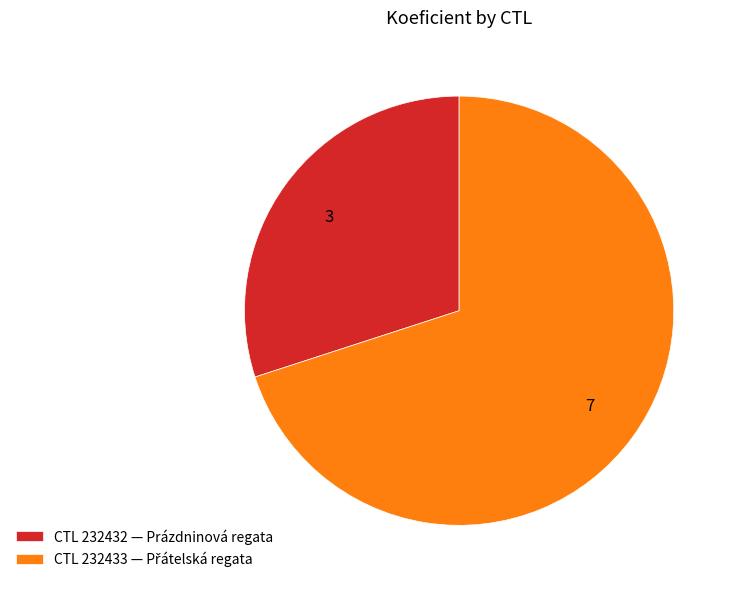

The CTL 232432 — Prázdninová regata slice represents 38% of the pie. True or false?

False